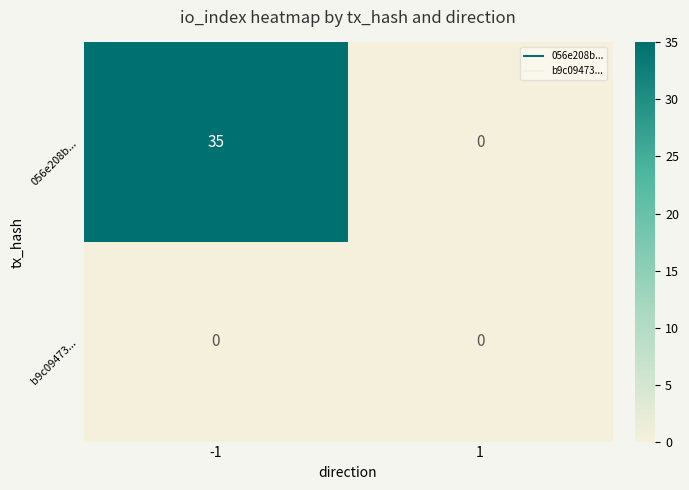

Which label corresponds to the smallest value in the chart?

1